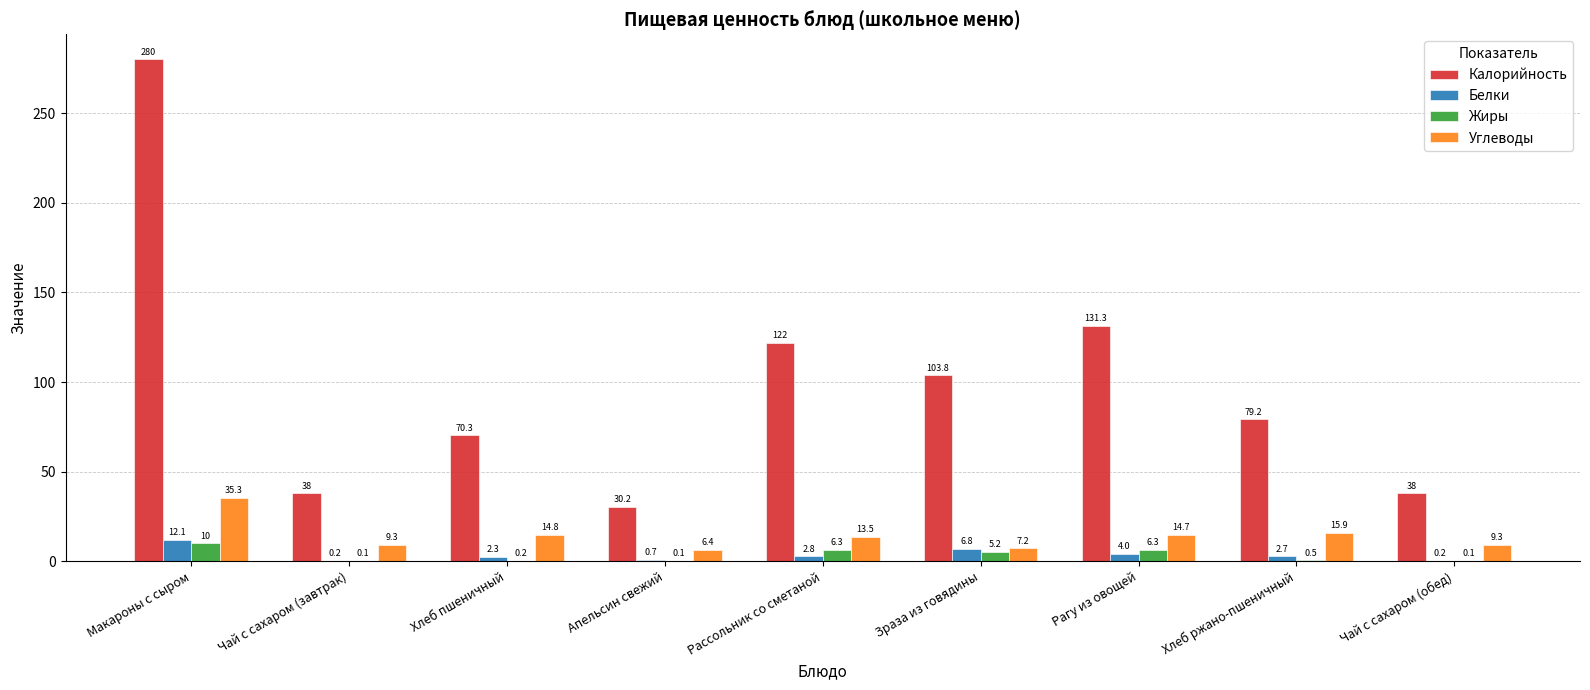

Is it true that Калорийность equals 40.3 at Апельсин свежий?

False